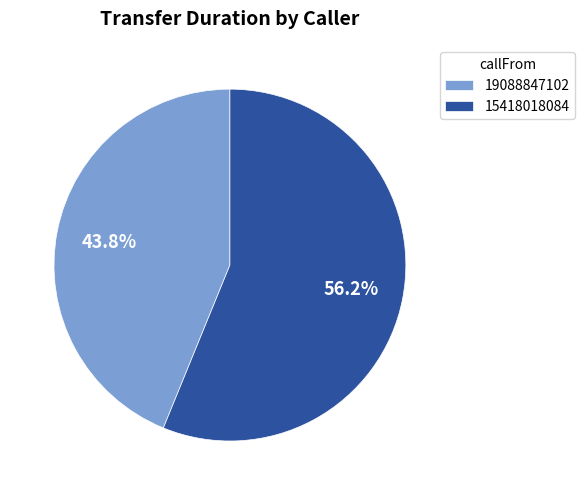

What is the majority slice?

15418018084